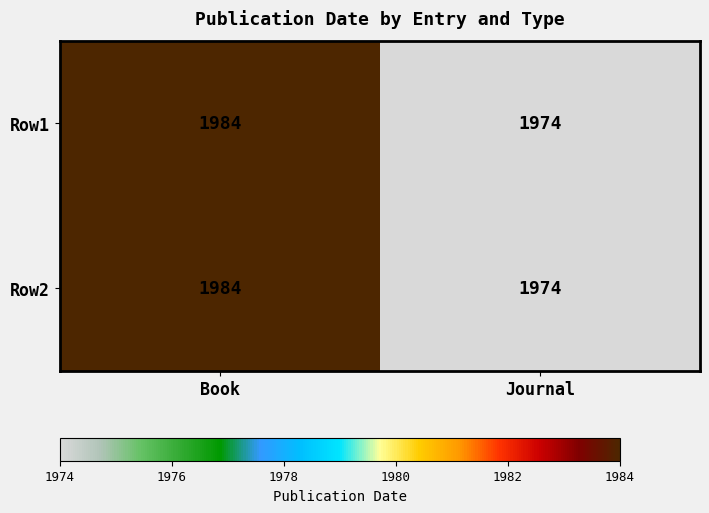

What is the greatest value displayed?

1984